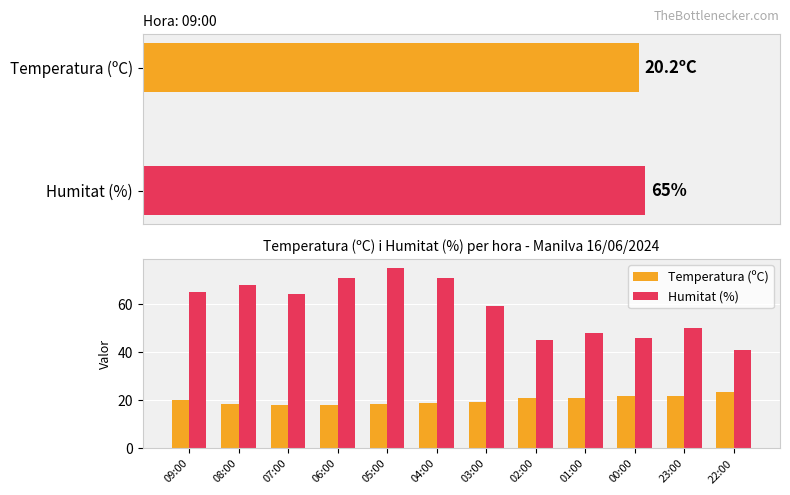

How many bars are there in total?

24